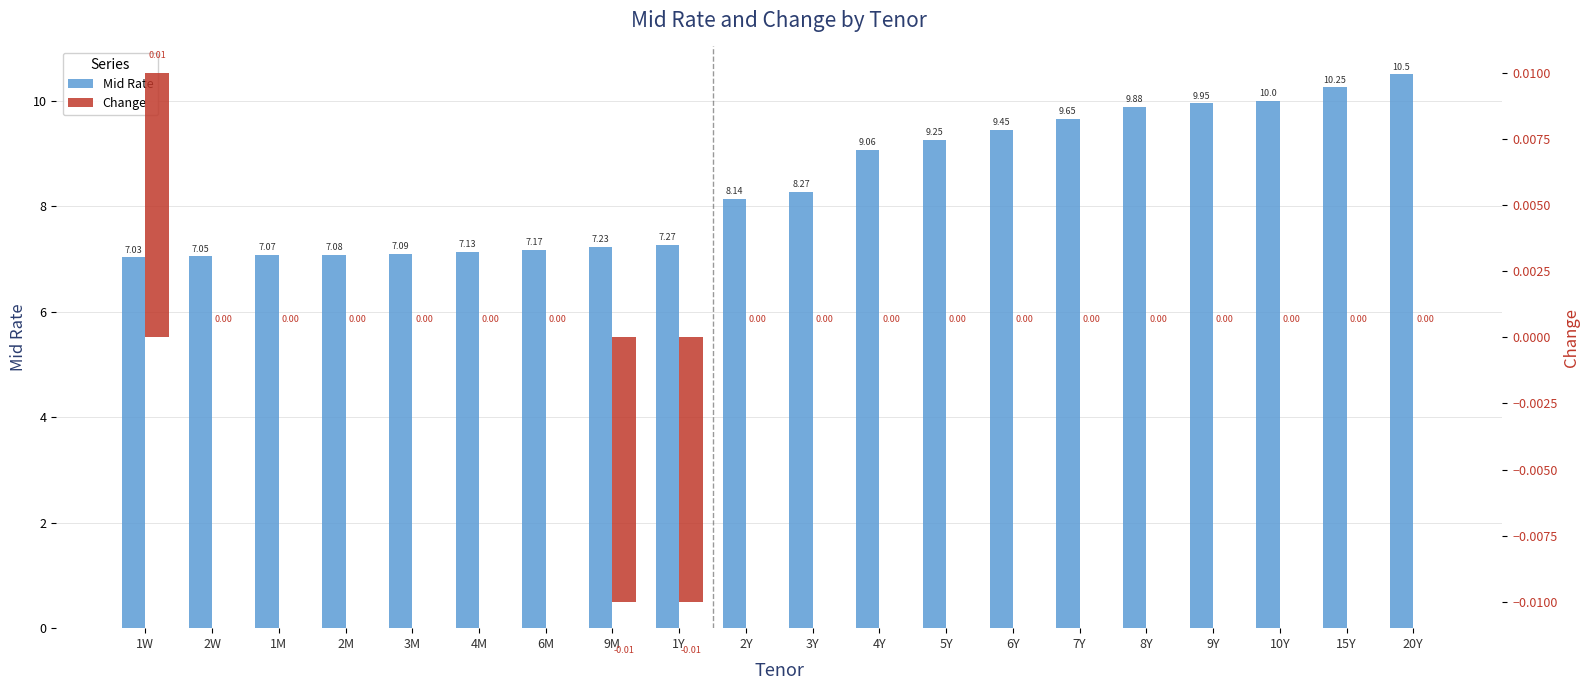

Which category has the highest value in the Mid Rate series?

20Y